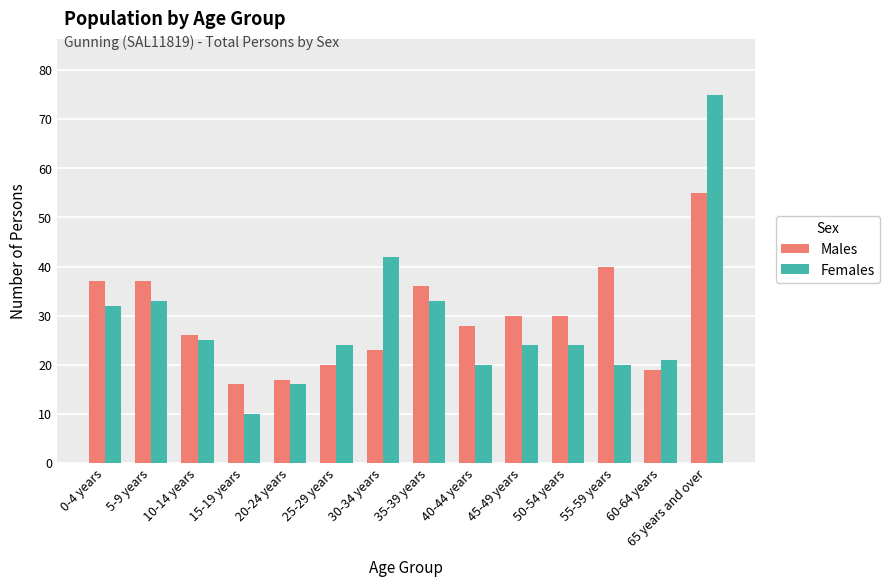

Is it true that Females equals 33 at 35-39 years?

True